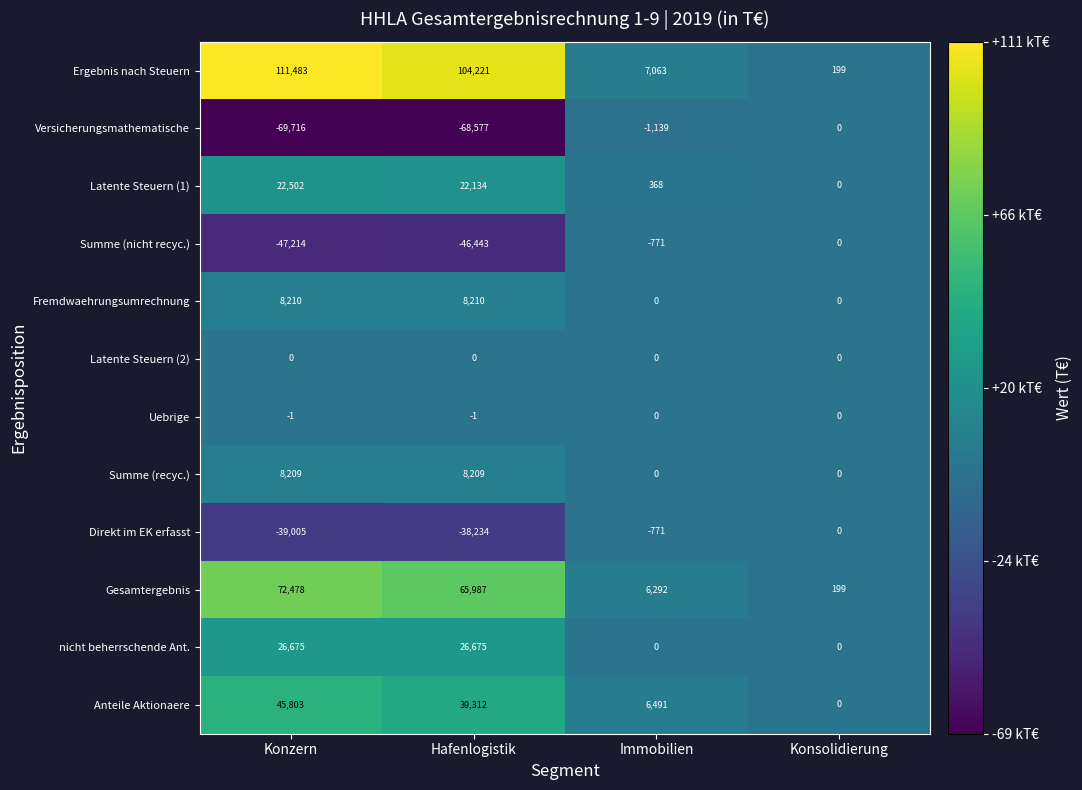

How many Fremdwaehrungsumrechnung values are between 0 and 8210?

4